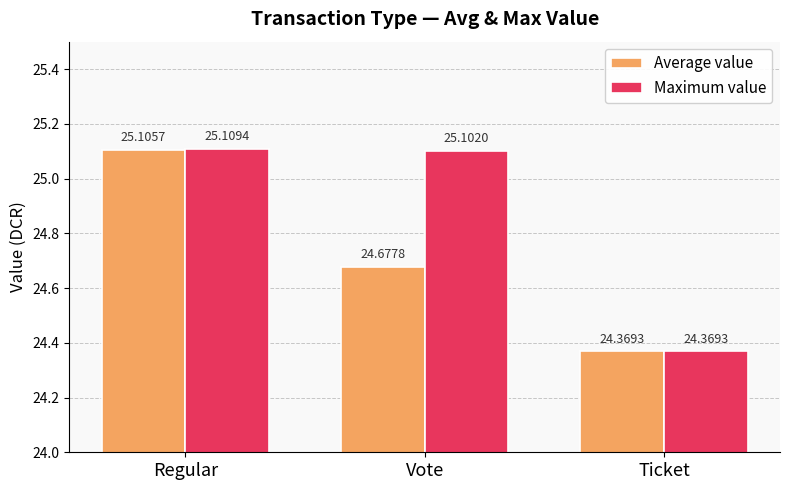

What is the value of the Average value bar at the 3rd from the left?

24.4